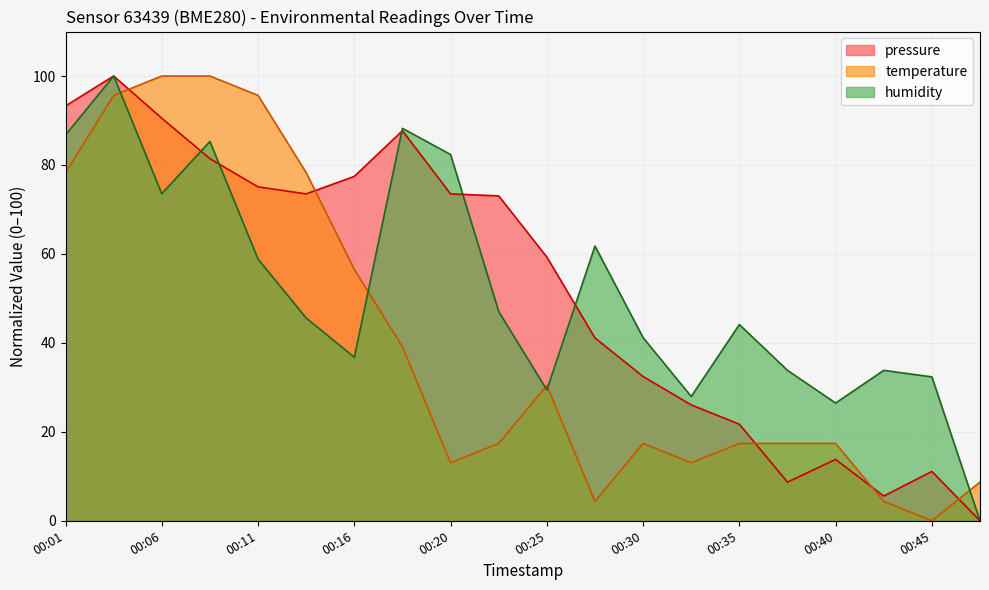

How many intersections are there between pressure and humidity?

5